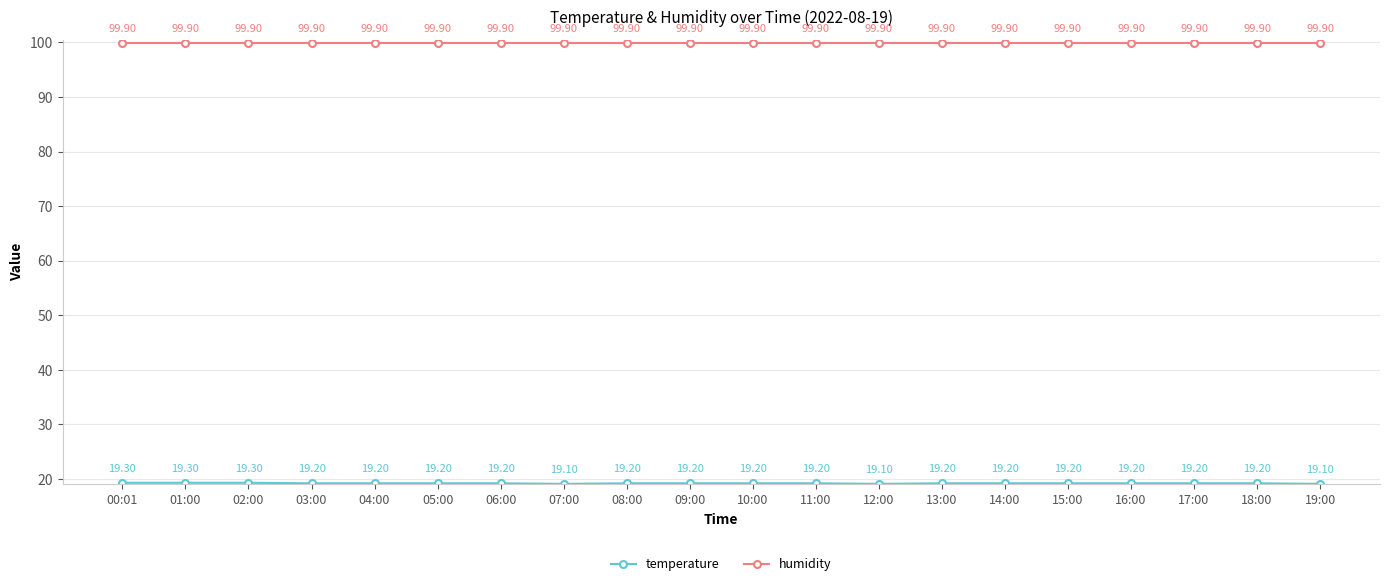

What position from the left is 14:00?

15